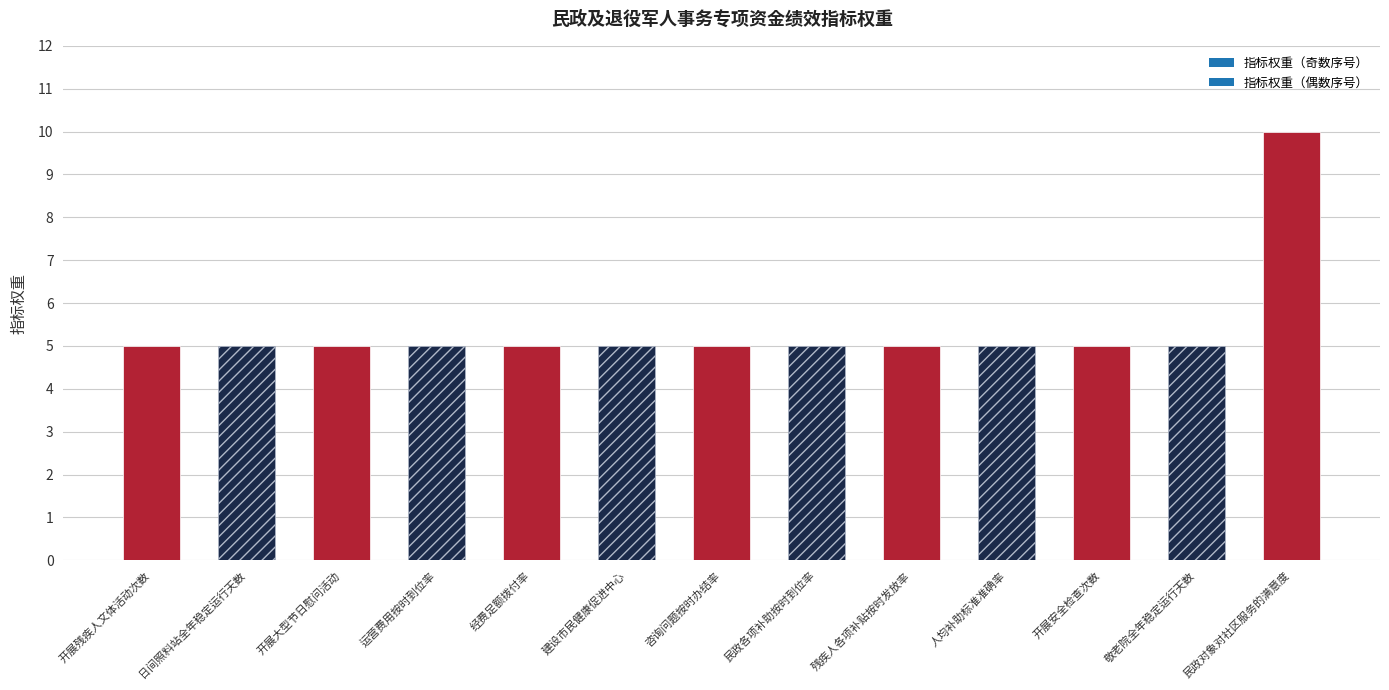

What is the label of the 5th bar from the right?

残疾人各项补贴按时发放率